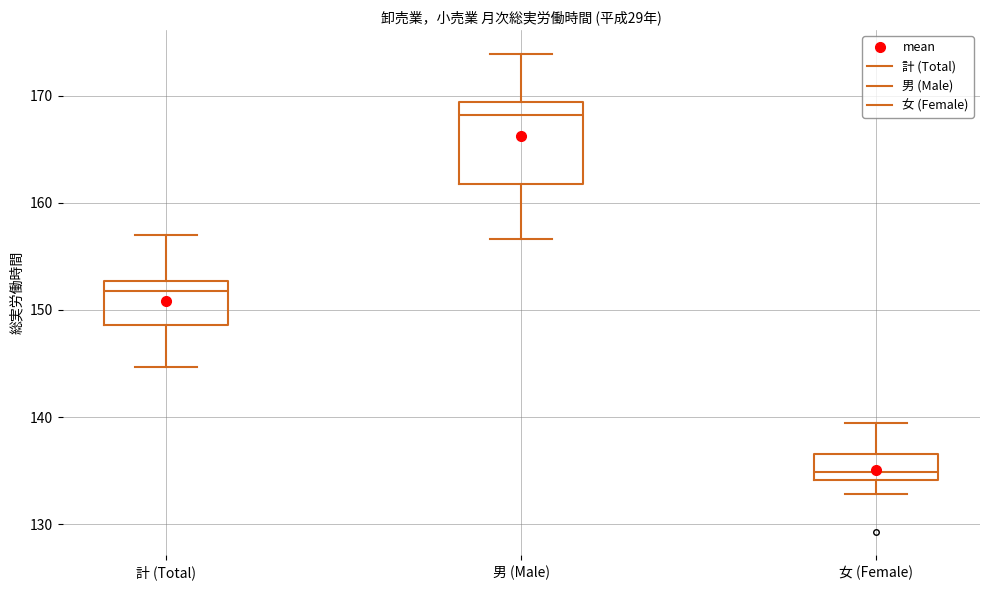

Comparing the boxes themselves (not the whiskers), which one is the tallest?

男 (Male)